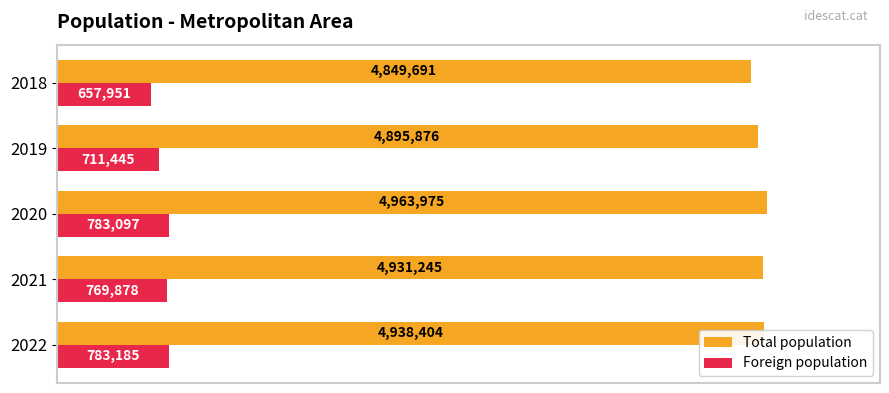

What are all the series names shown in the legend?

Total population, Foreign population